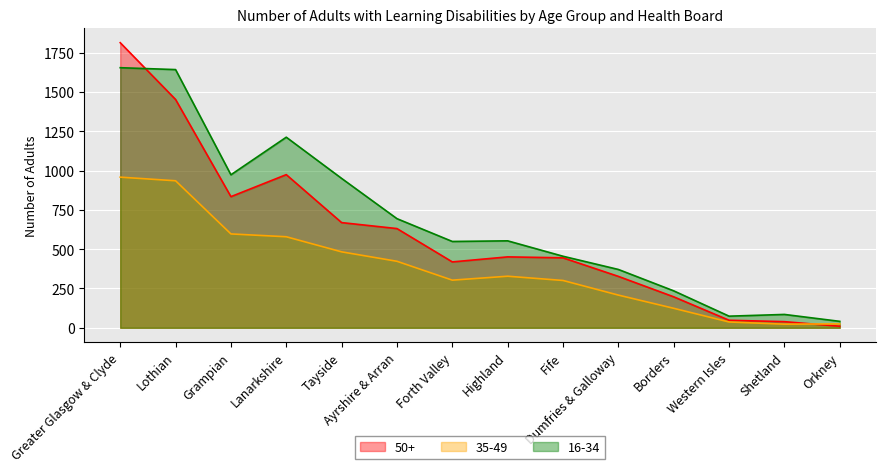

How many values in the 16-34 series exceed 553?

6